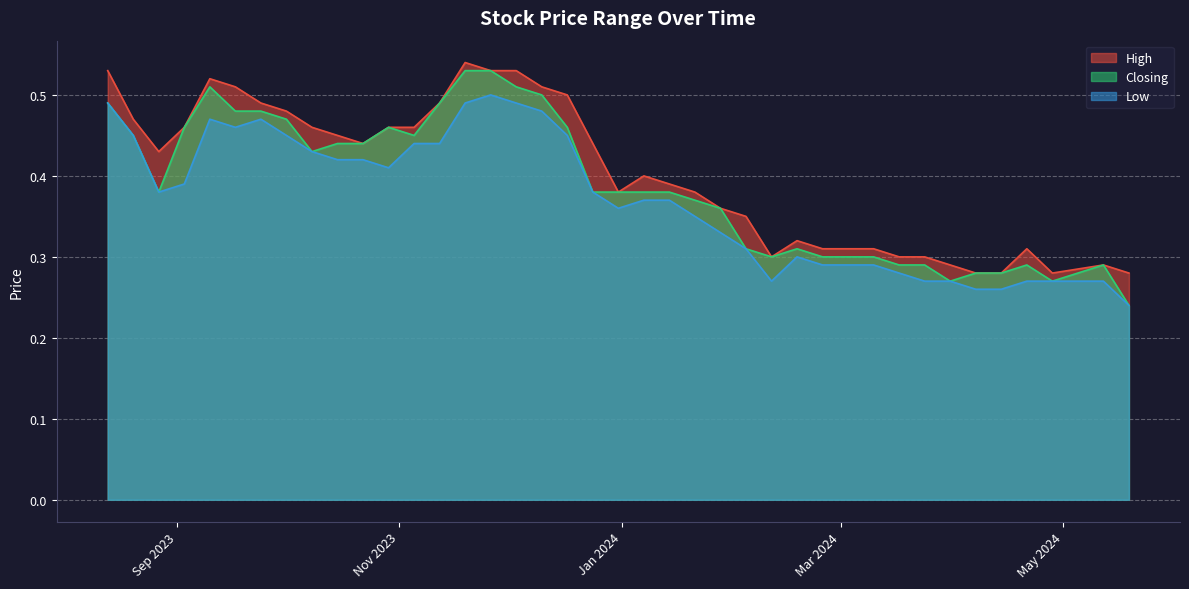

Which series has the widest spread of values?

Closing